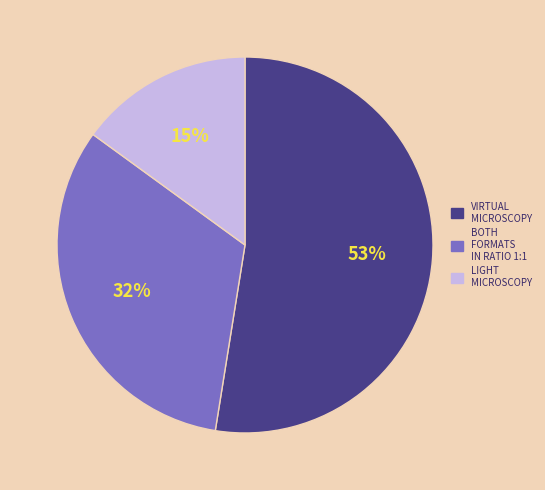

To the nearest percent, what is the difference between the largest and smallest slice percentages?

38%